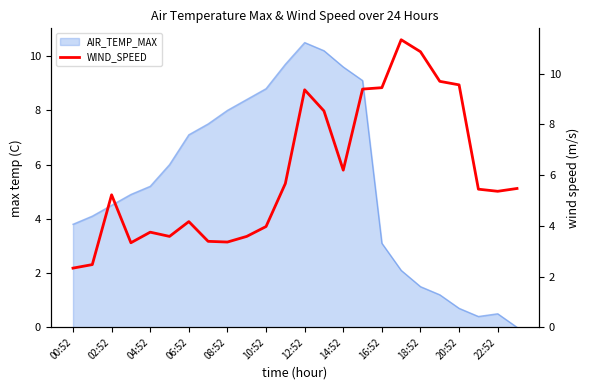

Reading left to right, what are all the values shown in this chart?

2.3	2.5	5.2	3.3	3.8	3.6	4.2	3.4	3.4	3.6	4.0	5.7	9.4	8.5	6.2	9.4	9.4	11.3	10.9	9.7	9.6	5.4	5.4	5.5